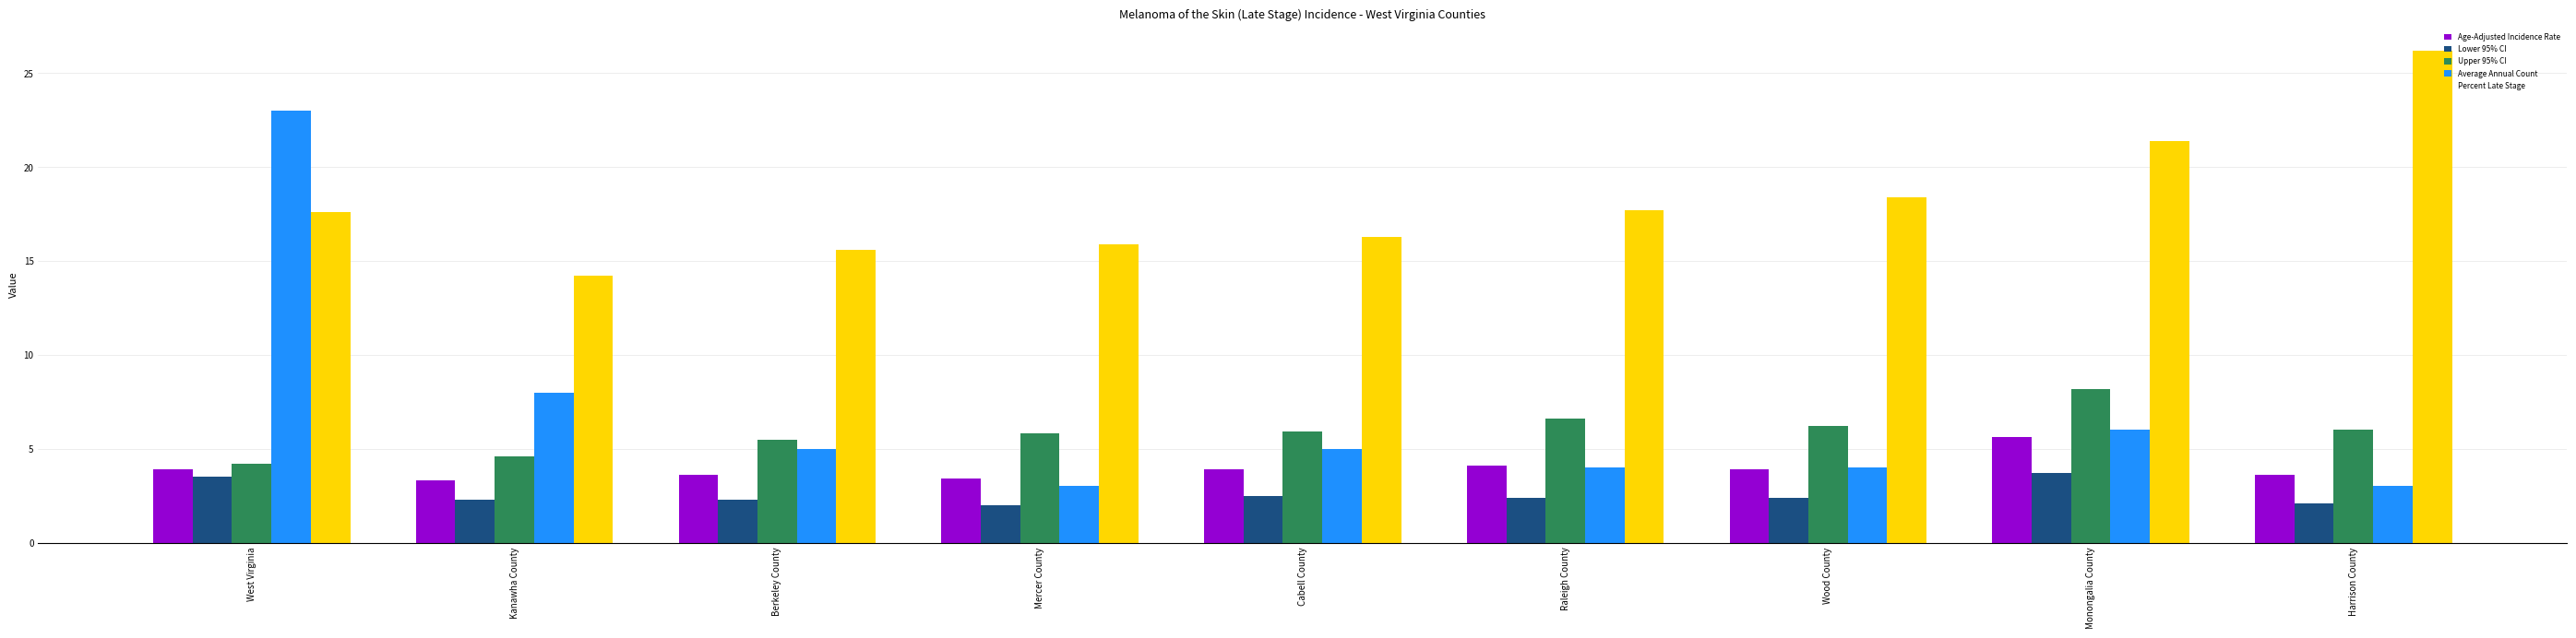

How many data points in Upper 95% CI are less than 5?

2